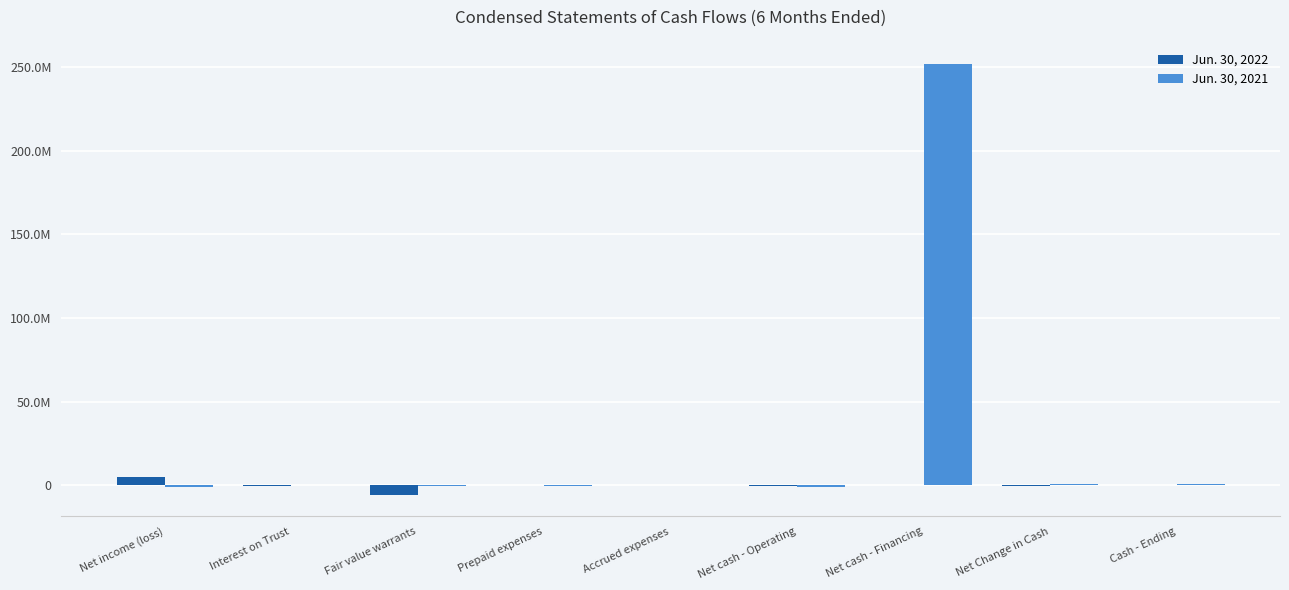

Which has a higher value, Fair value warrants or Prepaid expenses?

Prepaid expenses